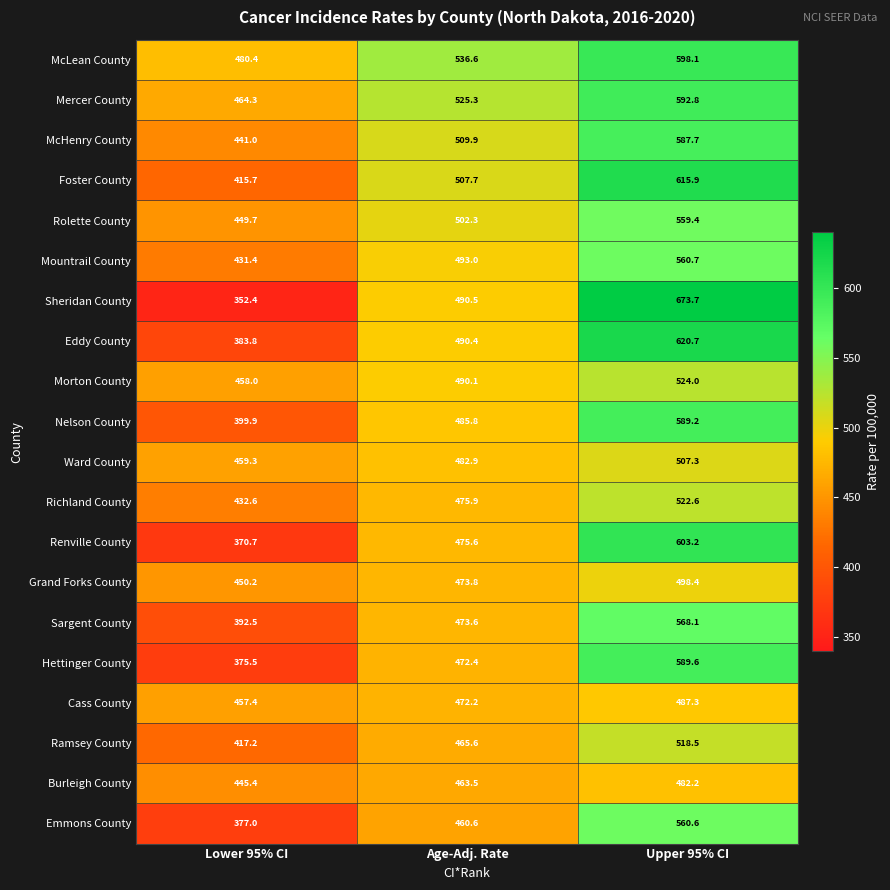

Which series has the largest range (max minus min)?

Sheridan County